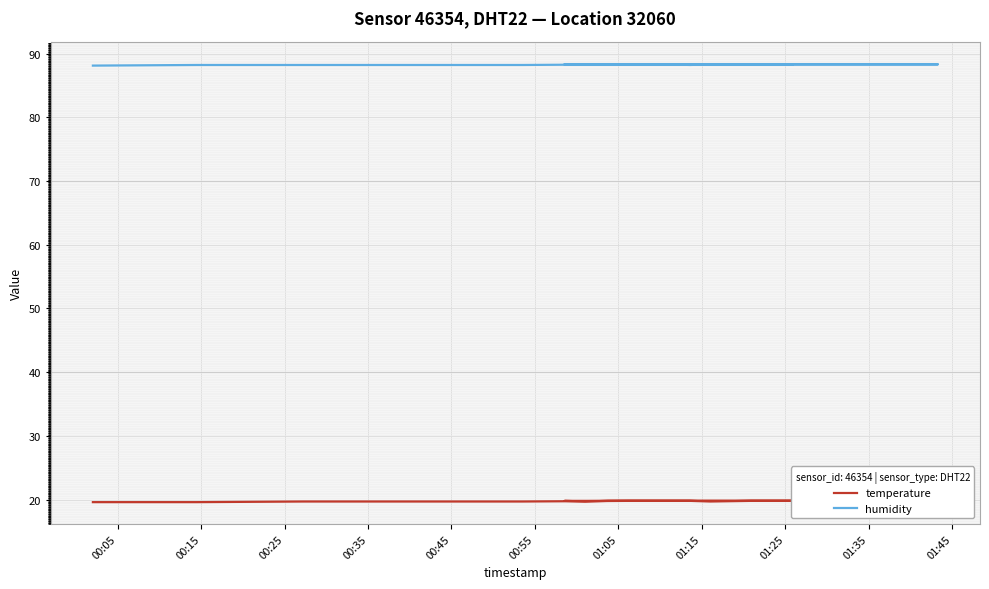

Which category has the highest value in the humidity series?

00:55